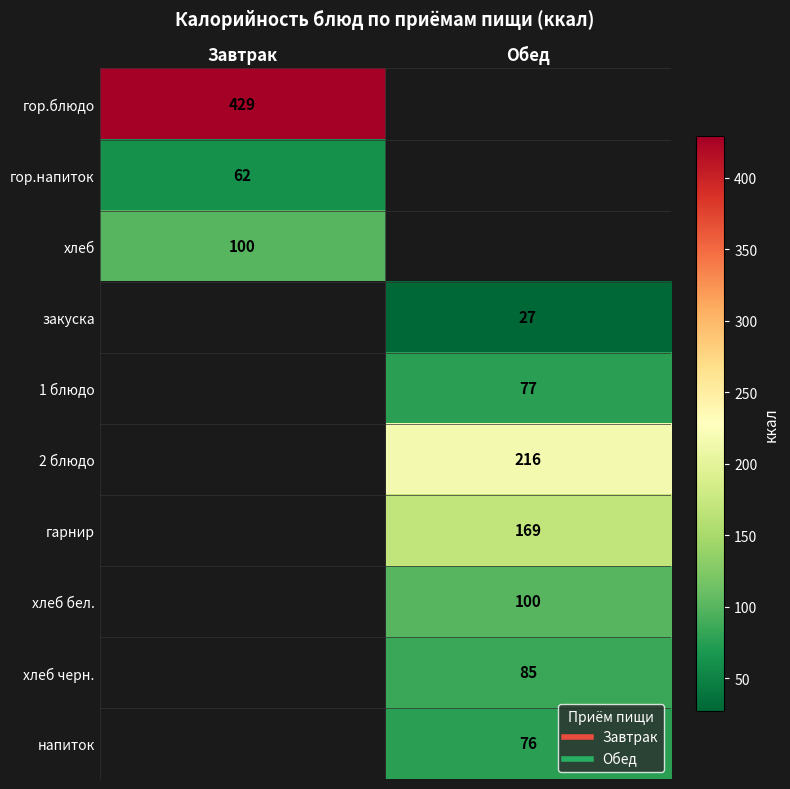

The value of гор.напиток at Завтрак is 83.4. True or false?

False